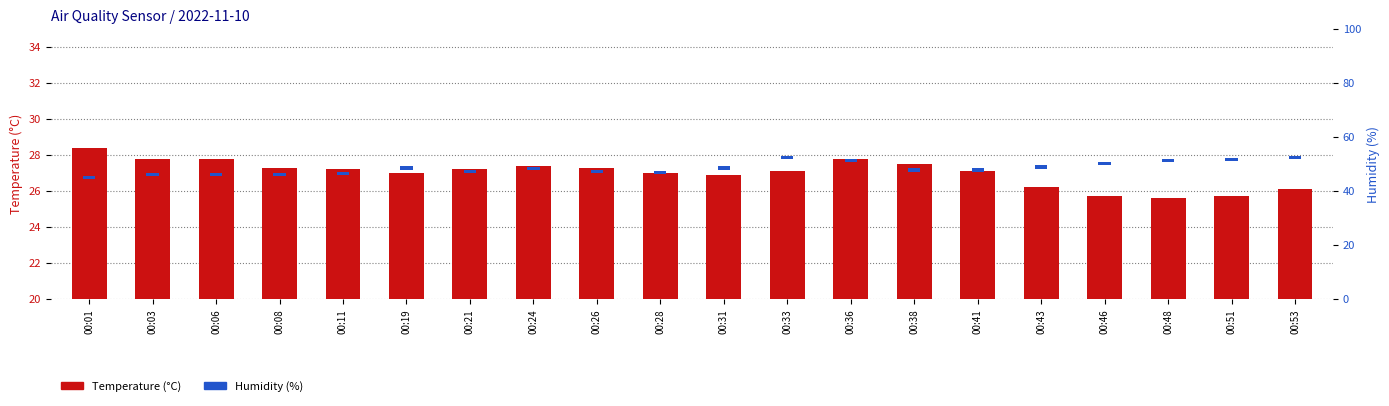

How many bars are there in each group?

2